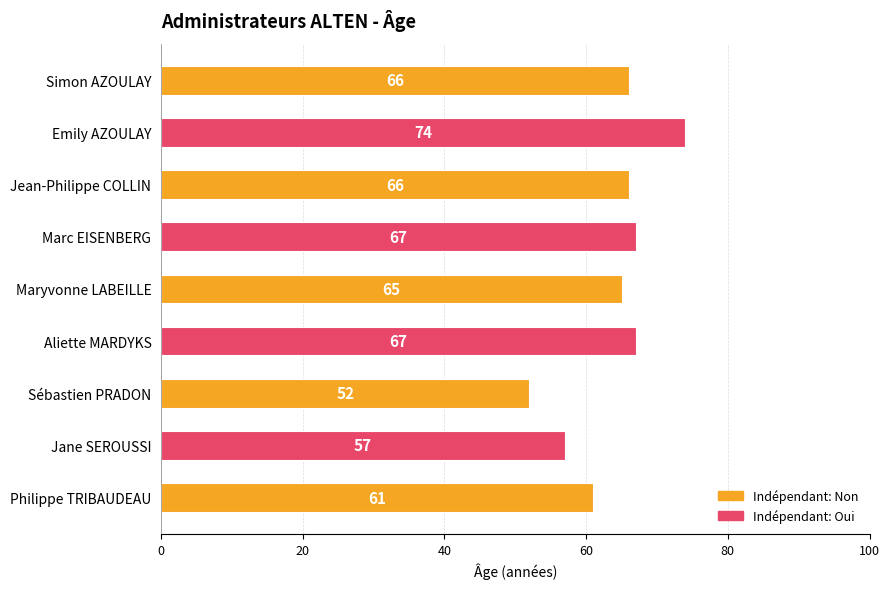

What is the difference between the values at Sébastien PRADON and Emily AZOULAY?

22